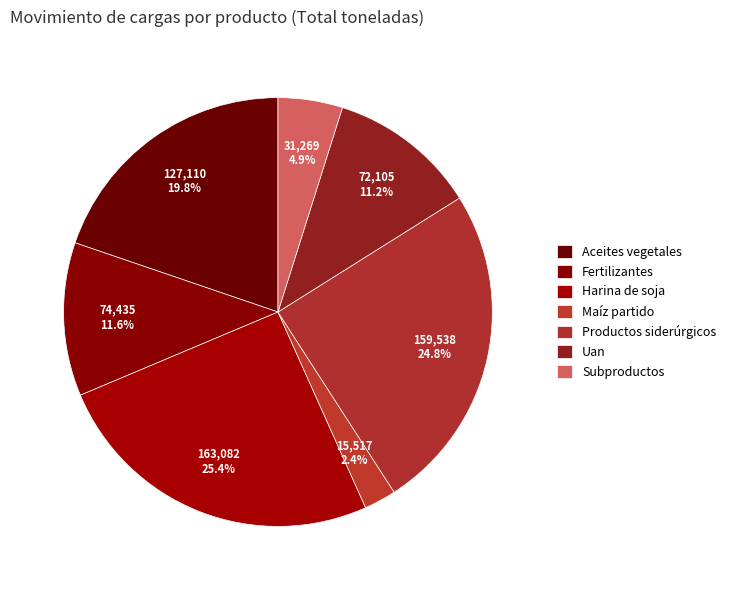

To the nearest percent, what is the combined percentage of Subproductos and Maíz partido?

7%